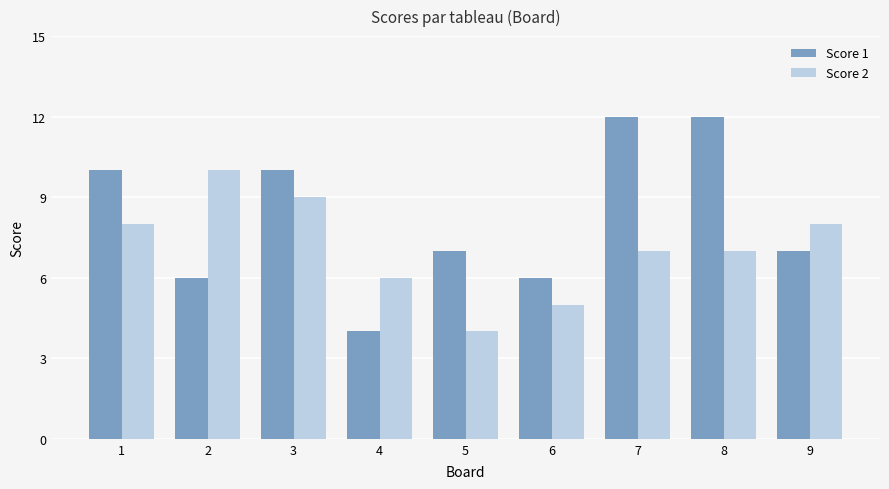

Reading left to right, list all the values displayed in this chart.

Score 1: 1=10	2=6	3=10	4=4	5=7	6=6	7=12	8=12	9=7
Score 2: 1=8	2=10	3=9	4=6	5=4	6=5	7=7	8=7	9=8